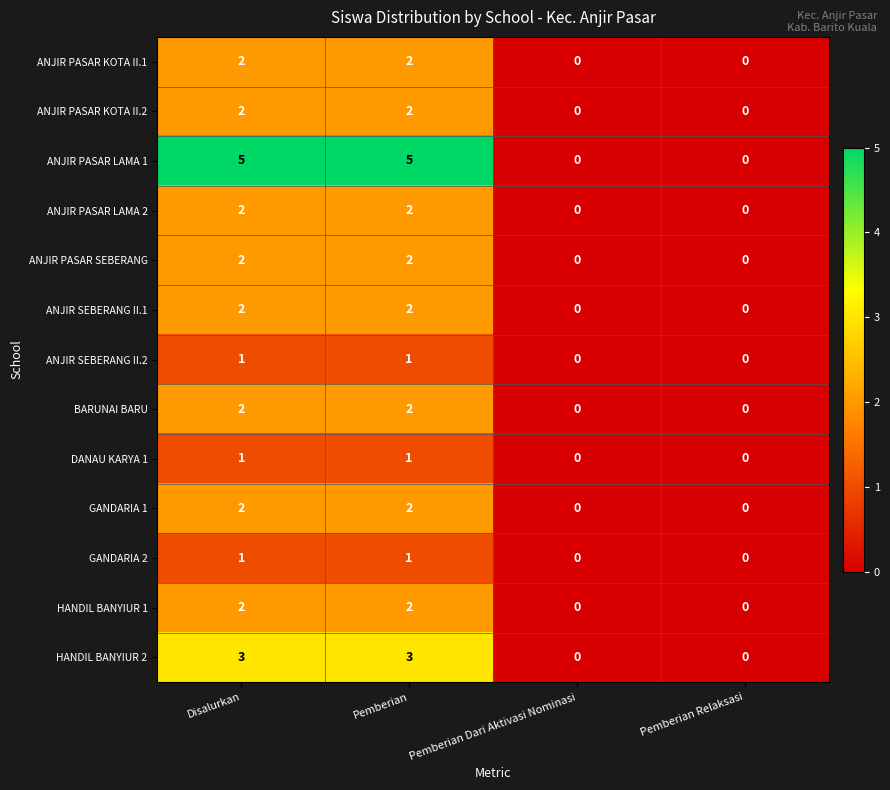

What is the sum of all ANJIR SEBERANG II.1 values?

4